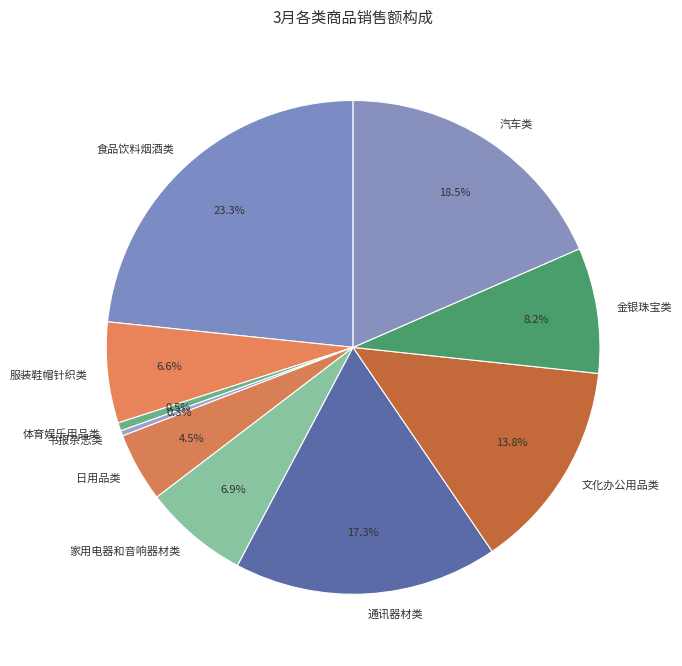

Which category has the biggest portion of the pie?

食品饮料烟酒类